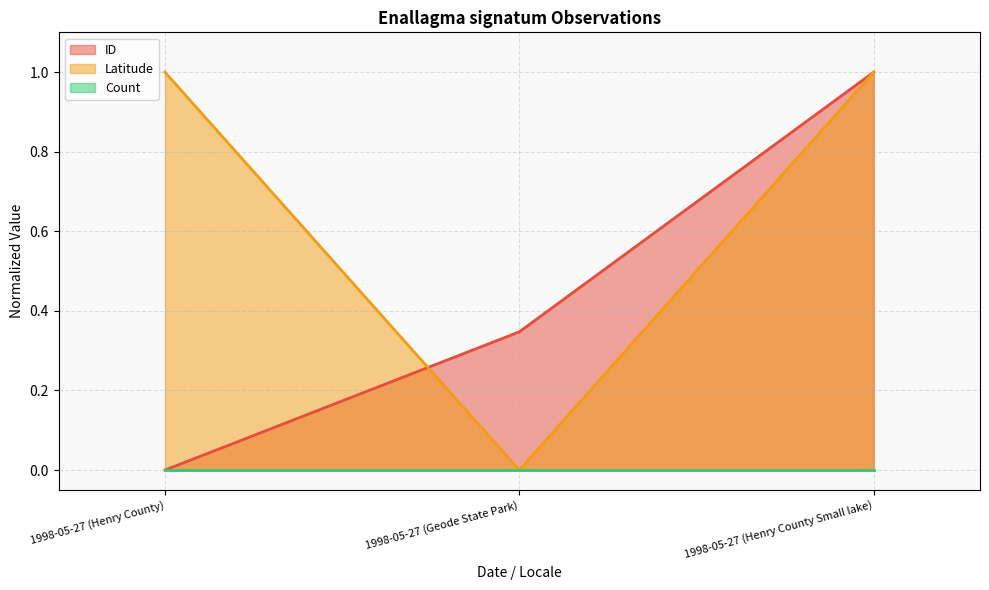

How many data points does each series have?

3